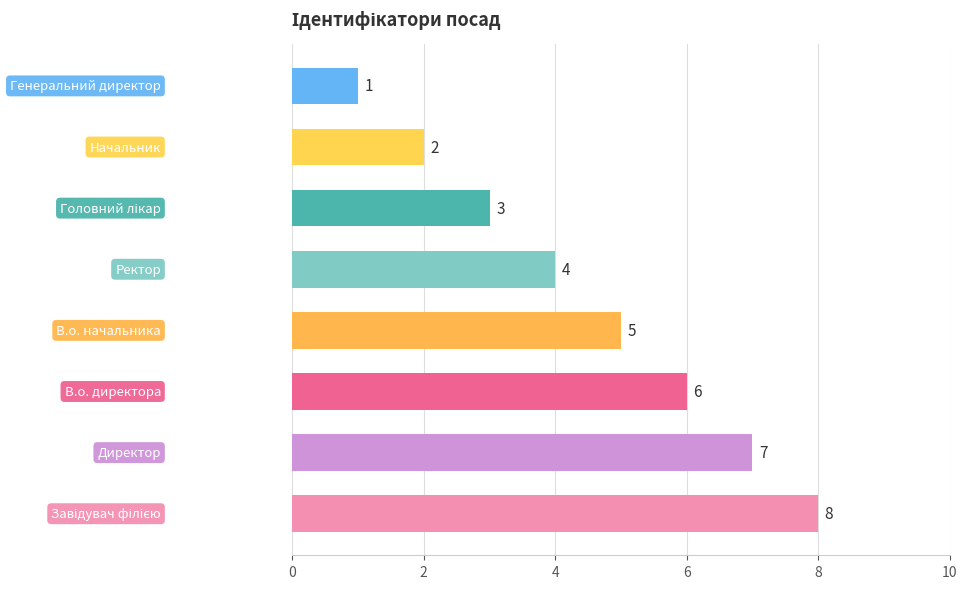

What is the sum of all values?

36